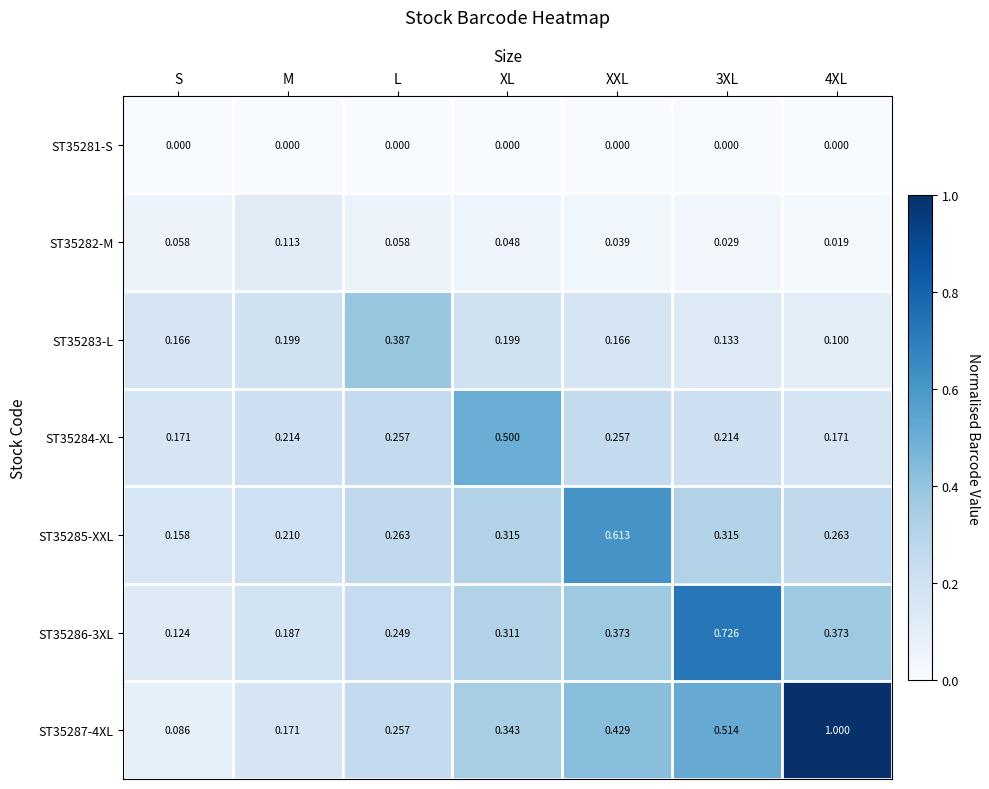

Is the value of ST35286-3XL at XXL greater than the value of ST35285-XXL at M?

Yes